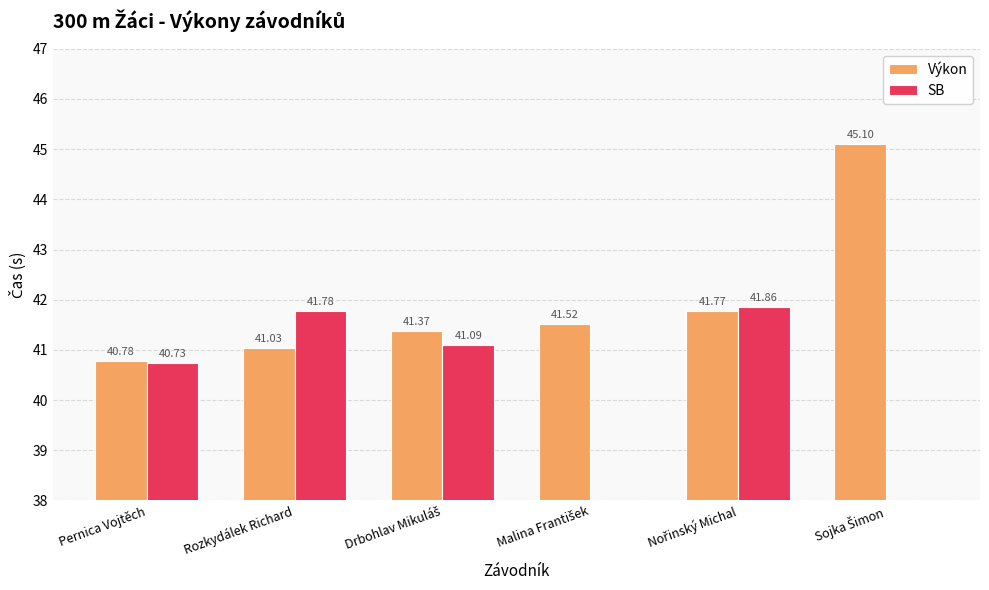

Between Malina František and Sojka Šimon, which series saw the biggest shift?

Výkon